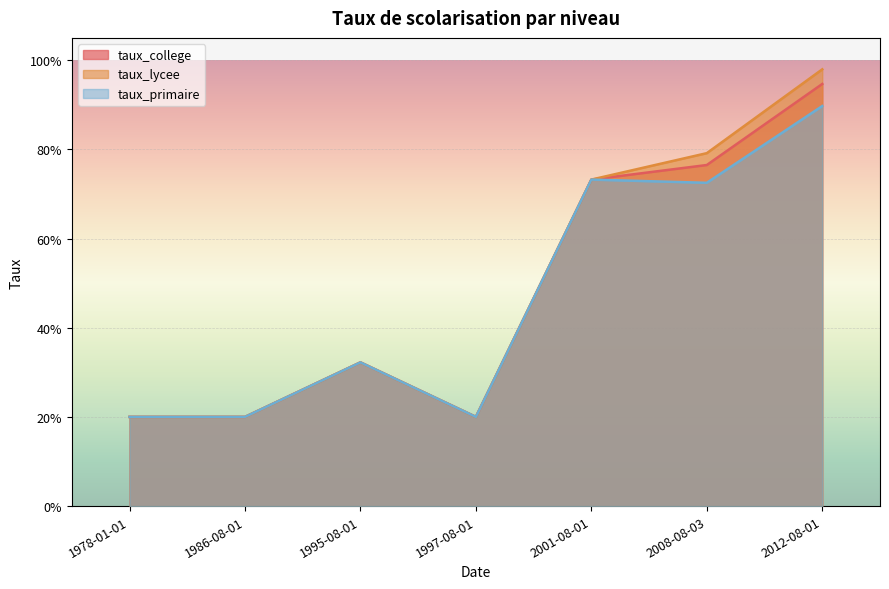

The taux_primaire series shows 0.3 at 1986-08-01. True or false?

False